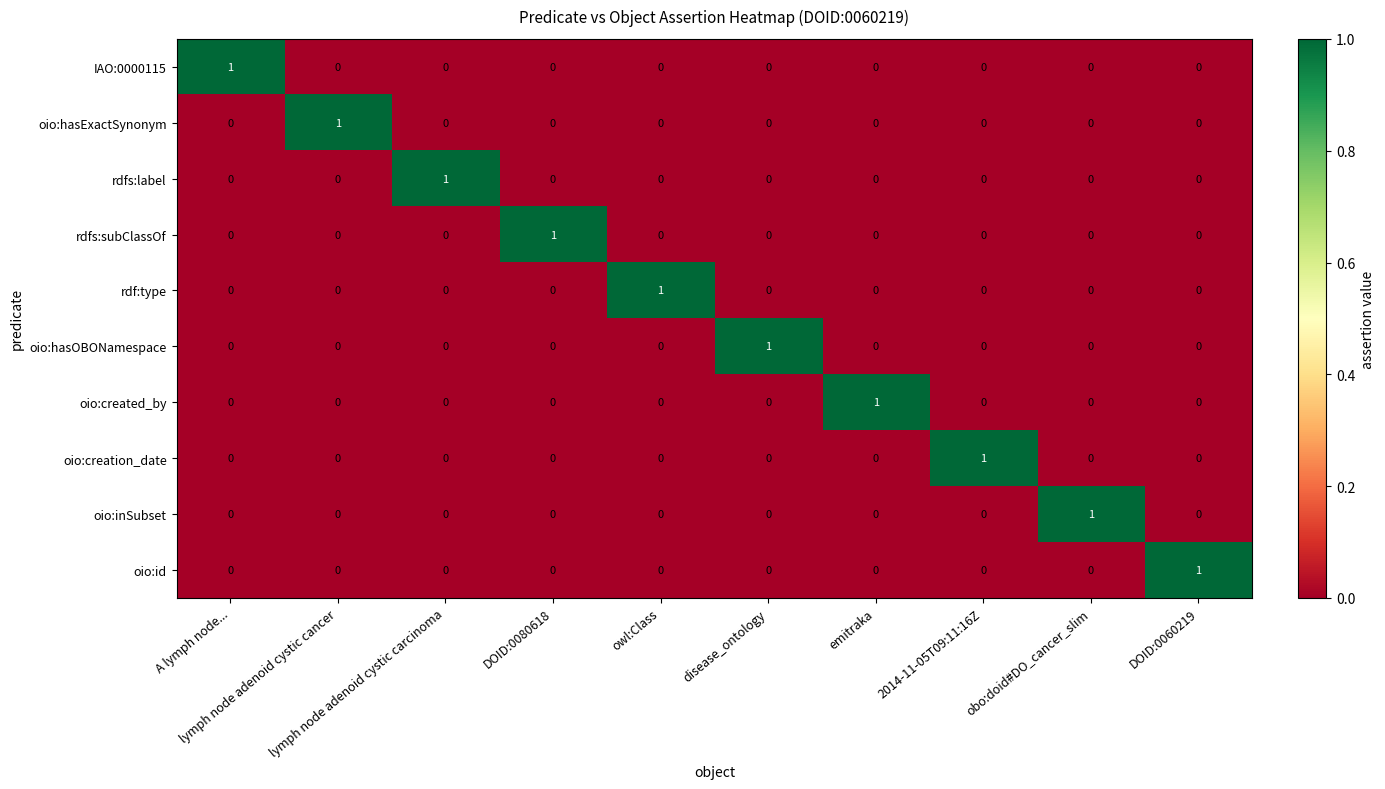

Count the rdfs:label values in the range 0 to 1.

10